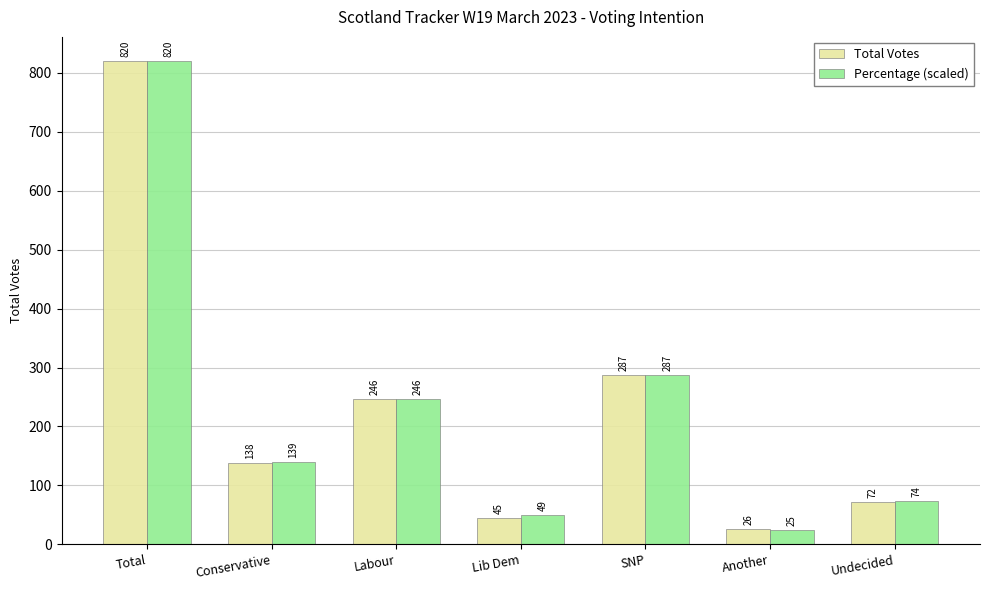

The Percentage (scaled) series shows 381.7 at SNP. True or false?

False